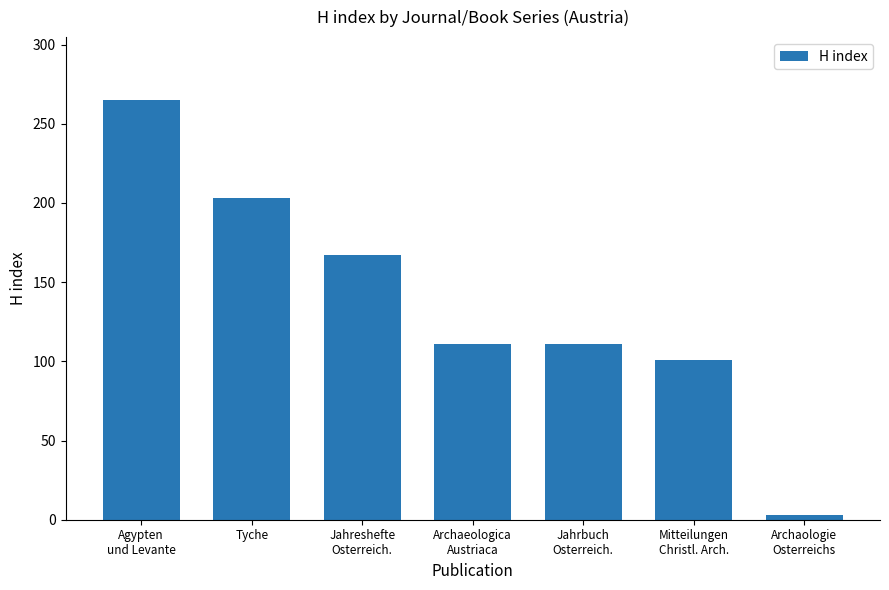

How many values are below 111?

2